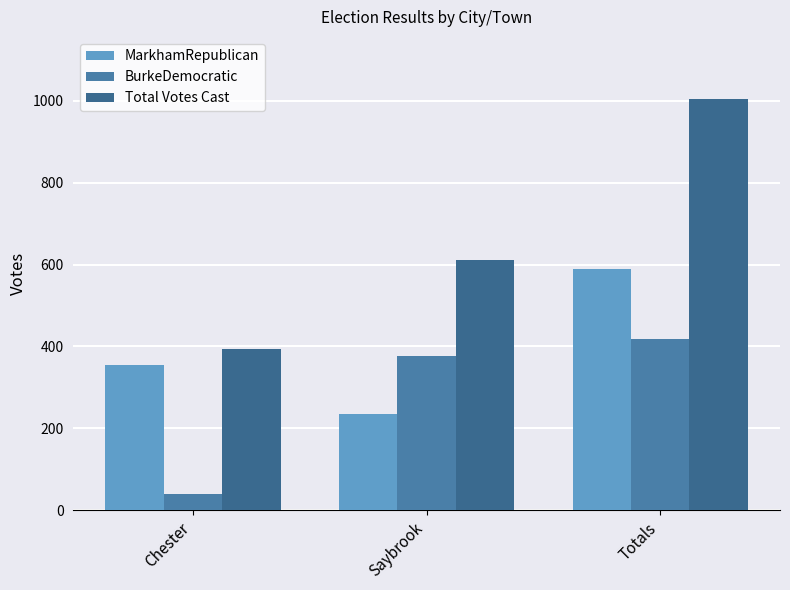

What position from the left is Totals?

3